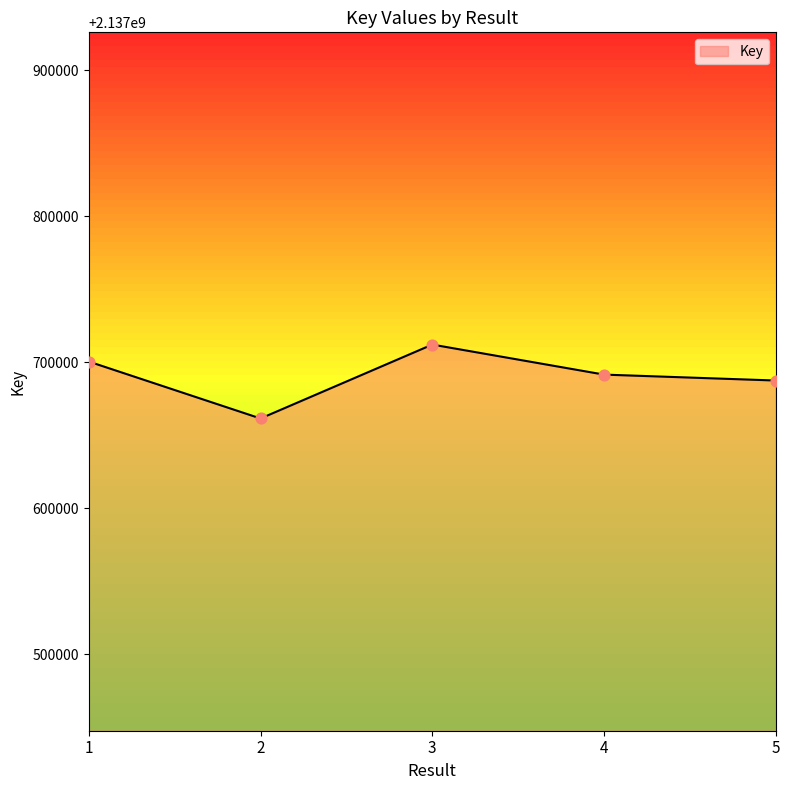

Approximately how many times larger is the value at 3 compared to 5?

1.0